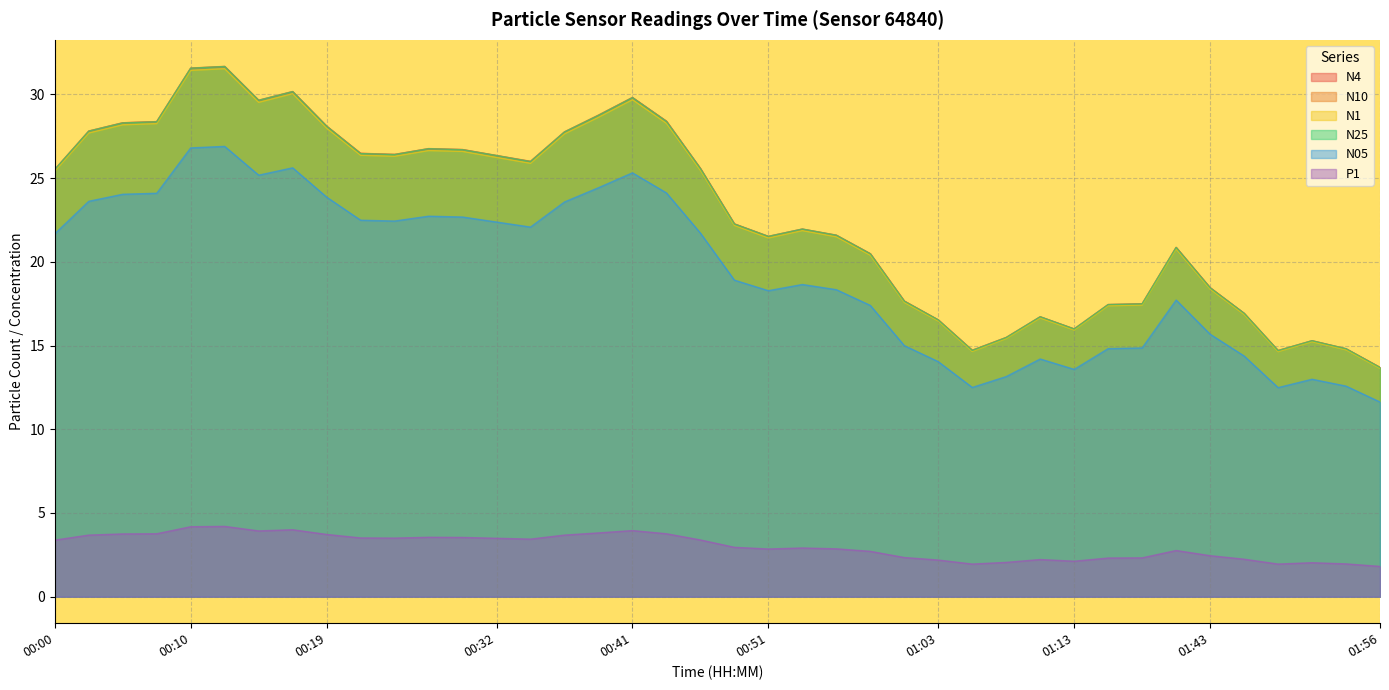

What is the approximate value of N4 at 01:46?

16.9